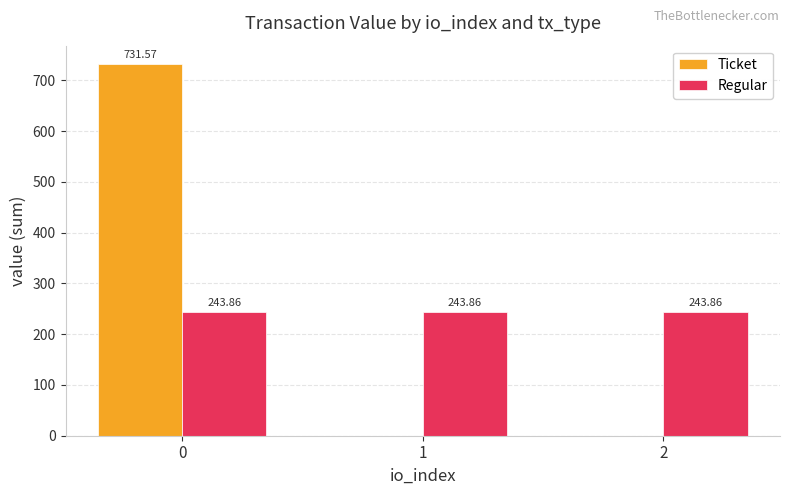

What is the sum of all Regular values?

731.6